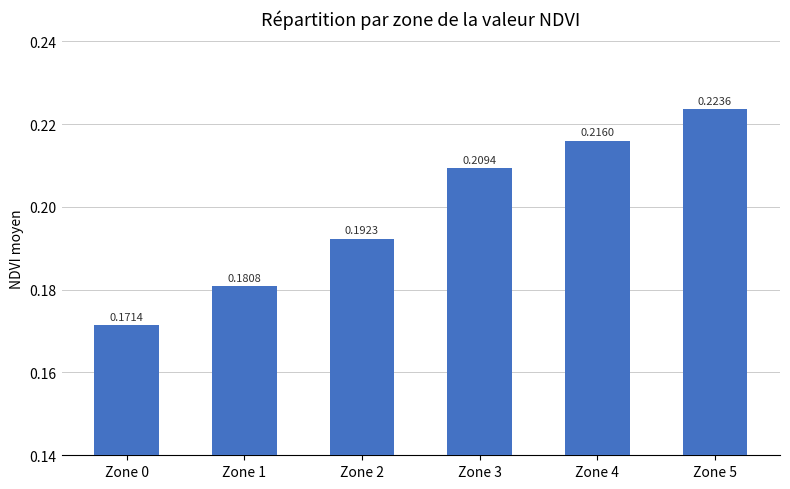

List the labels in order of value, smallest first.

Zone 0, Zone 1, Zone 2, Zone 3, Zone 4, Zone 5